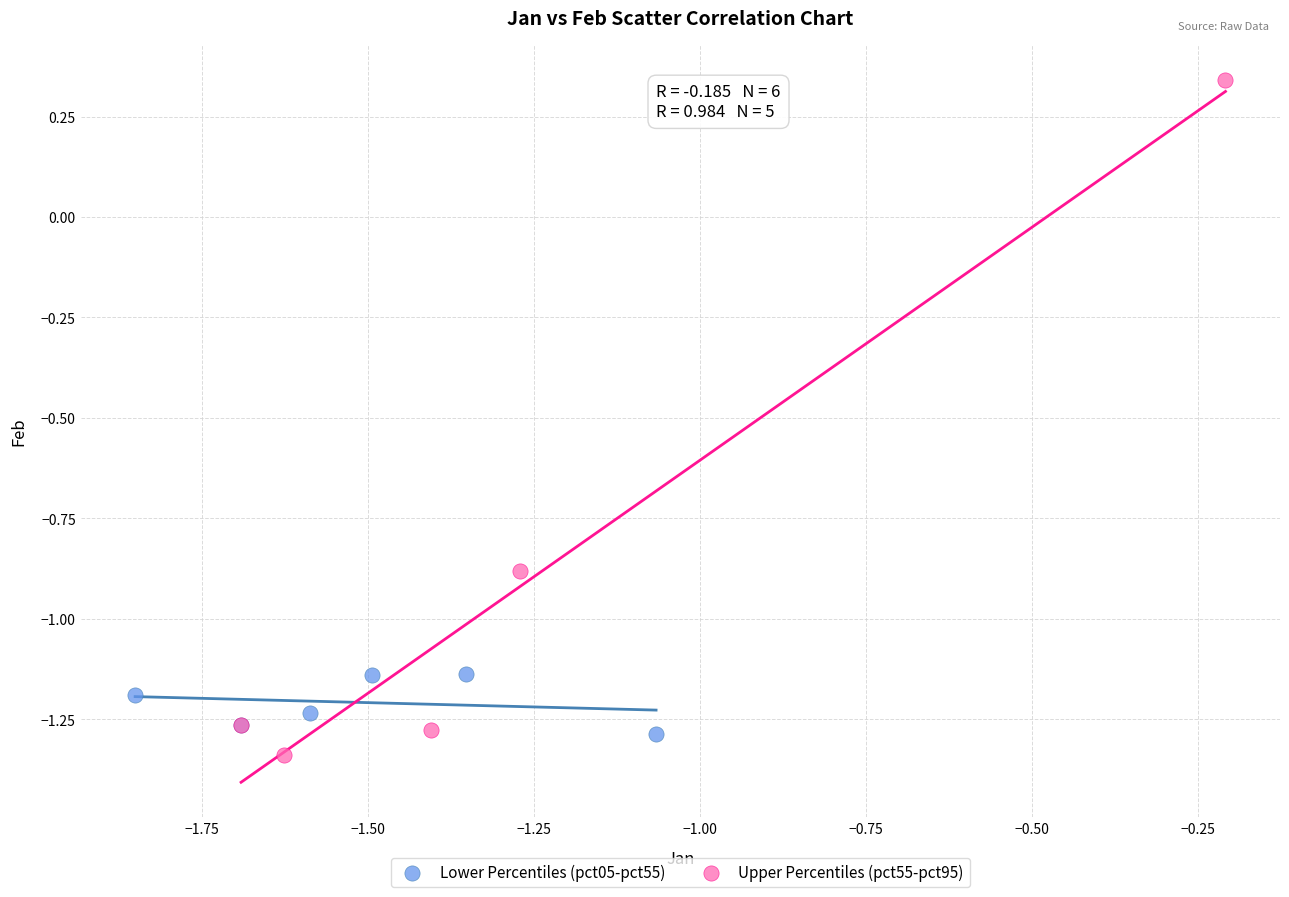

Which series has the widest spread of Y values?

Upper Percentiles (pct55-pct95)